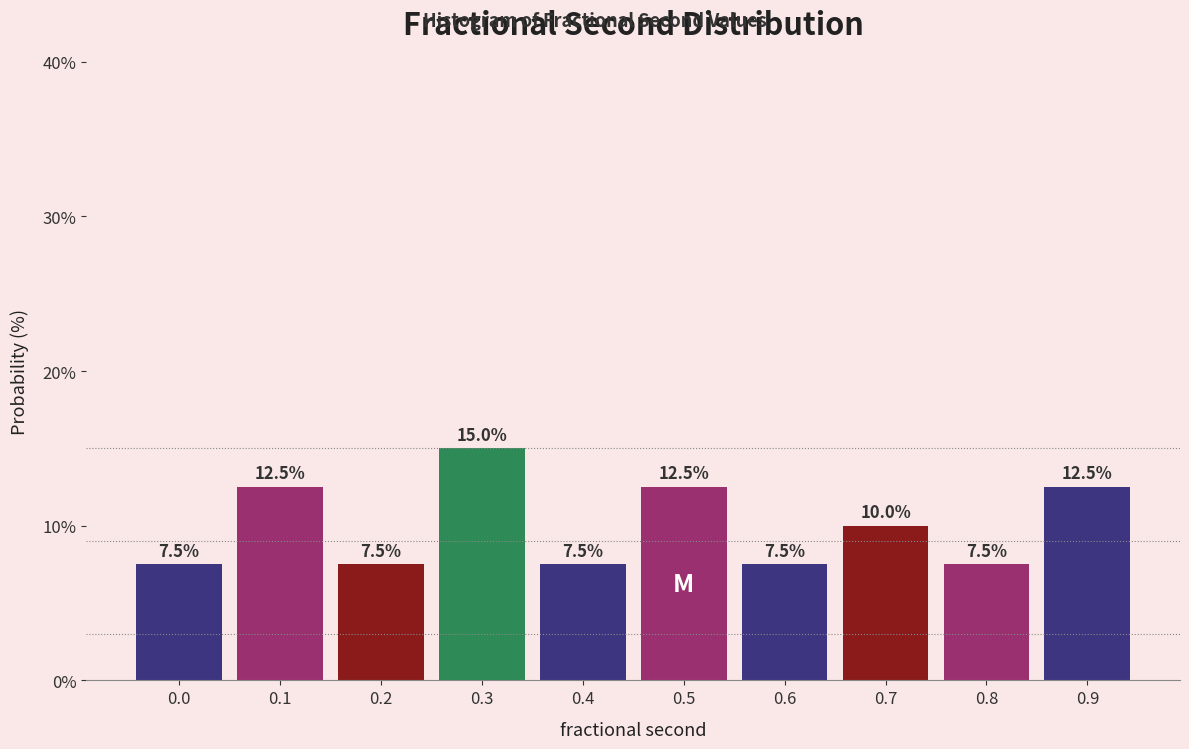

Reading right to left, transcribe all the data shown in this chart.

12.5	7.5	10.0	7.5	12.5	7.5	15.0	7.5	12.5	7.5